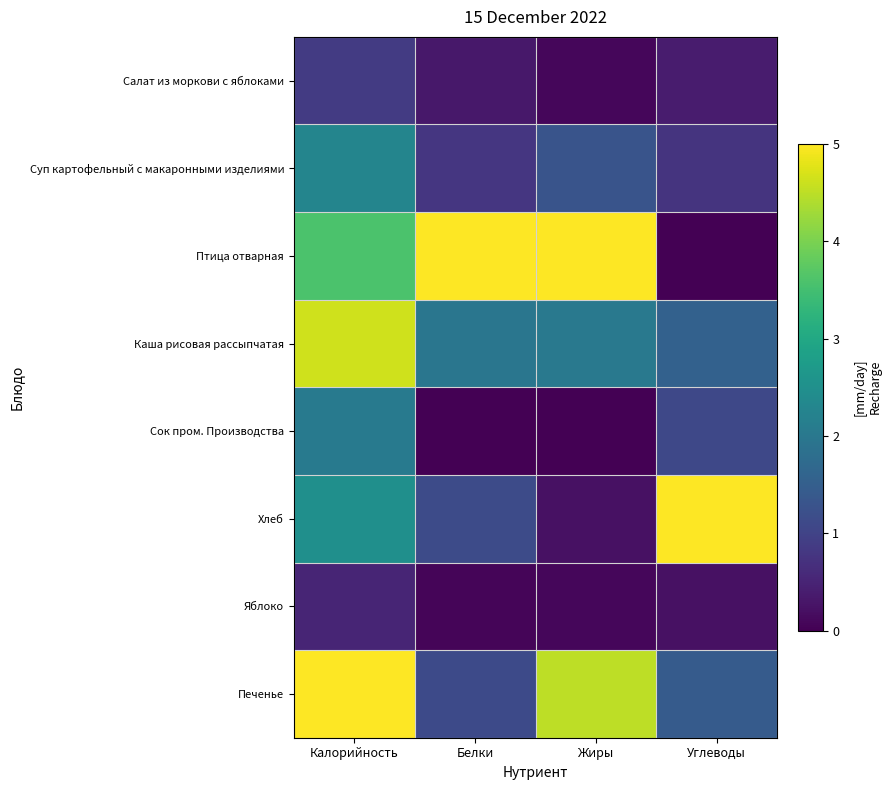

Reading left to right, transcribe all the data shown in this chart.

Салат из моркови с яблоками: Калорийность=0.9	Белки=0.3	Жиры=0.1	Углеводы=0.4
Суп картофельный с макаронными изделиями: Калорийность=2.3	Белки=0.8	Жиры=1.3	Углеводы=0.8
Птица отварная: Калорийность=3.6	Белки=5.0	Жиры=5.0	Углеводы=0.0
Каша рисовая рассыпчатая: Калорийность=4.6	Белки=2.0	Жиры=2.0	Углеводы=1.5
Сок пром. Производства: Калорийность=2.0	Белки=0.0	Жиры=0.0	Углеводы=1.1
Хлеб: Калорийность=2.5	Белки=1.1	Жиры=0.2	Углеводы=5.0
Яблоко: Калорийность=0.5	Белки=0.1	Жиры=0.1	Углеводы=0.2
Печенье: Калорийность=5.0	Белки=1.1	Жиры=4.5	Углеводы=1.4